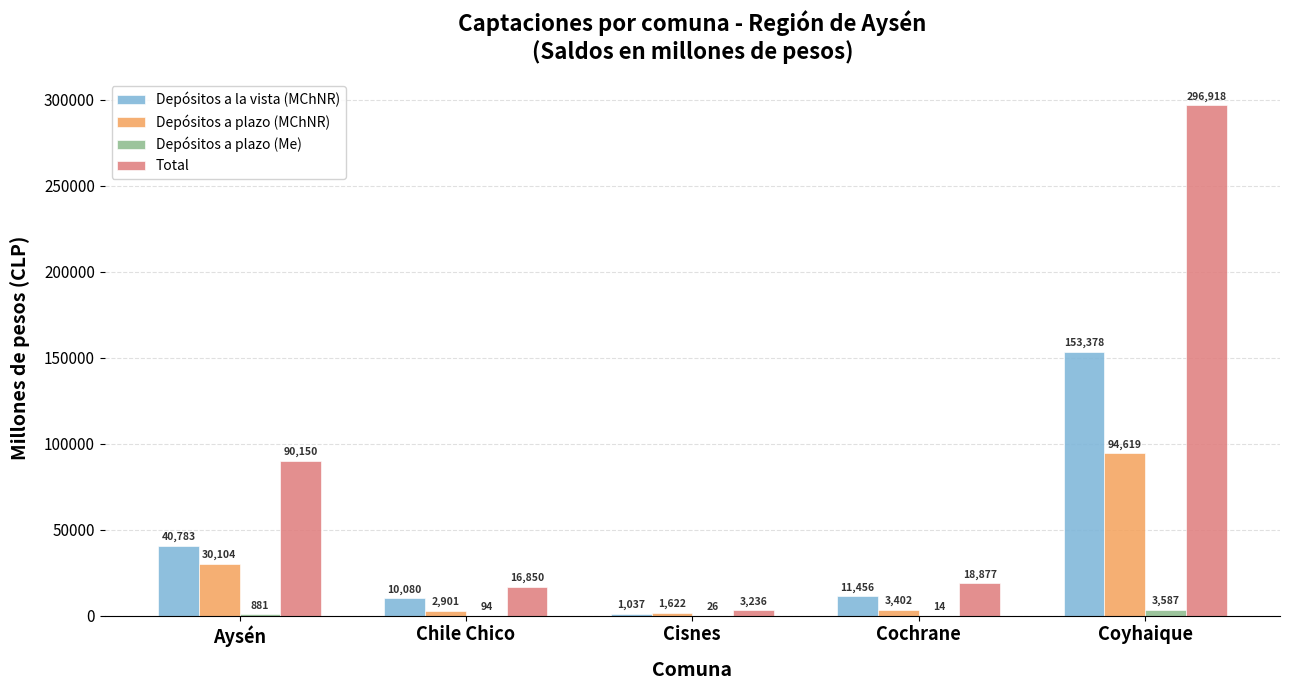

What is the total value across all series at Cisnes?

5919.8